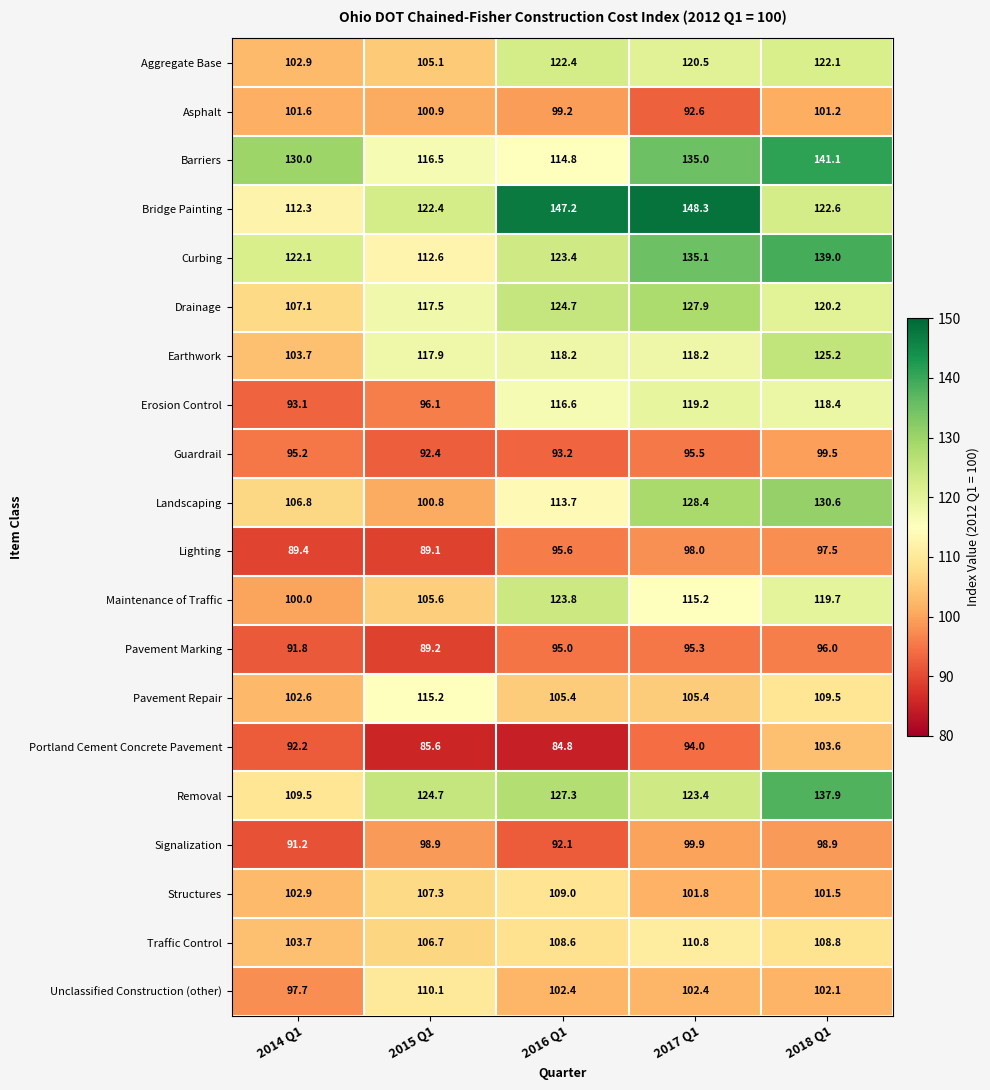

At which category does the chart reach its peak across all series?

2017 Q1